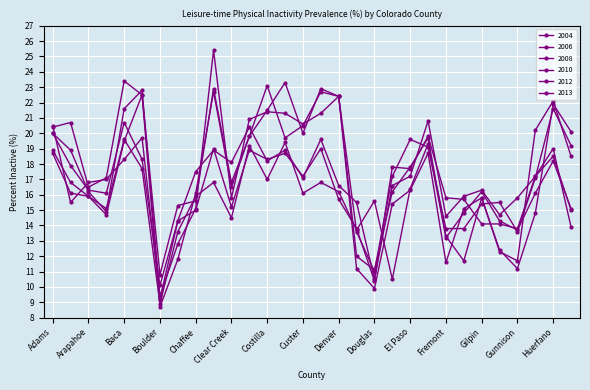

True or false: 2006 and 2012 intersect in this chart.

True